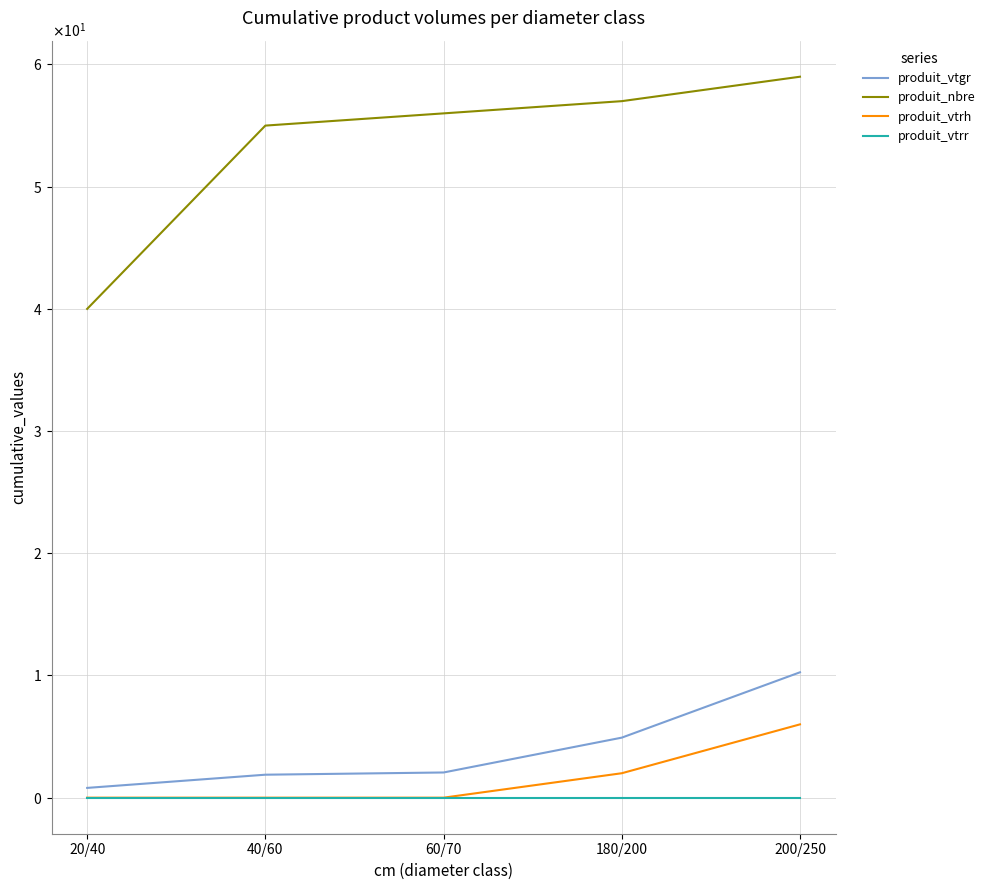

Where is produit_vtrh nearest to the value 3?

180/200